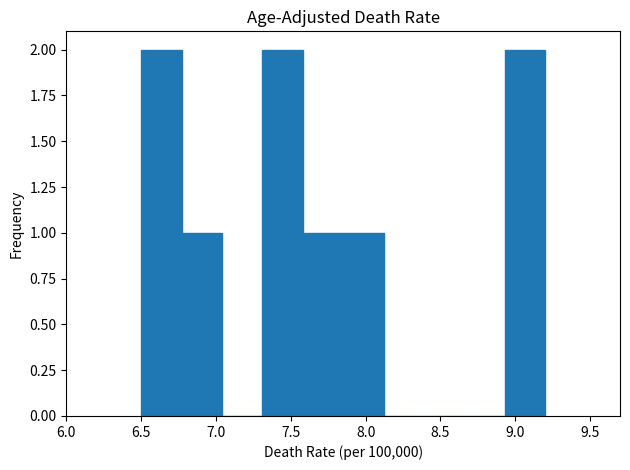

How tall is the bar that spans 7.31 to 7.58 on the x-axis? Neither the bar edges nor the heights are printed on the chart, so give them approximately, as read against the axes.

2